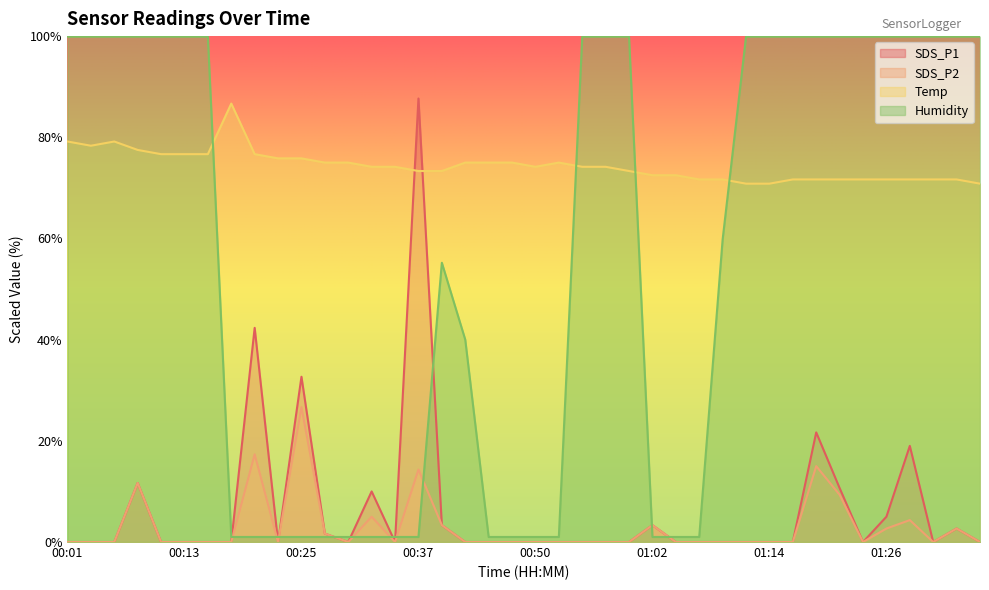

What are all the series names shown in the legend?

SDS_P1, SDS_P2, Temp, Humidity